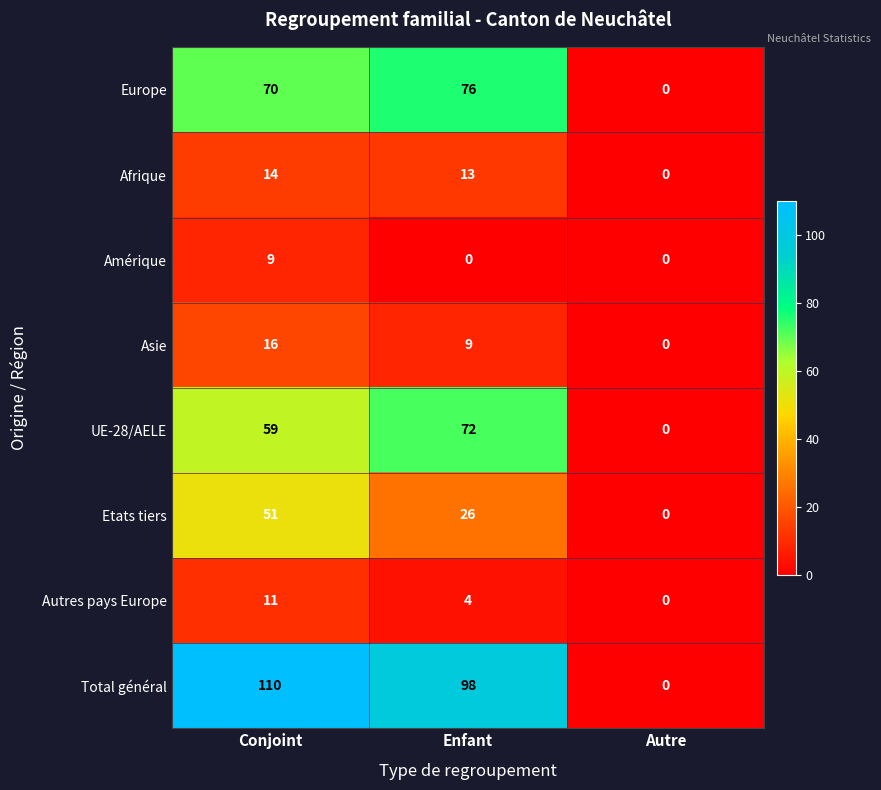

How many series are shown in this chart?

8